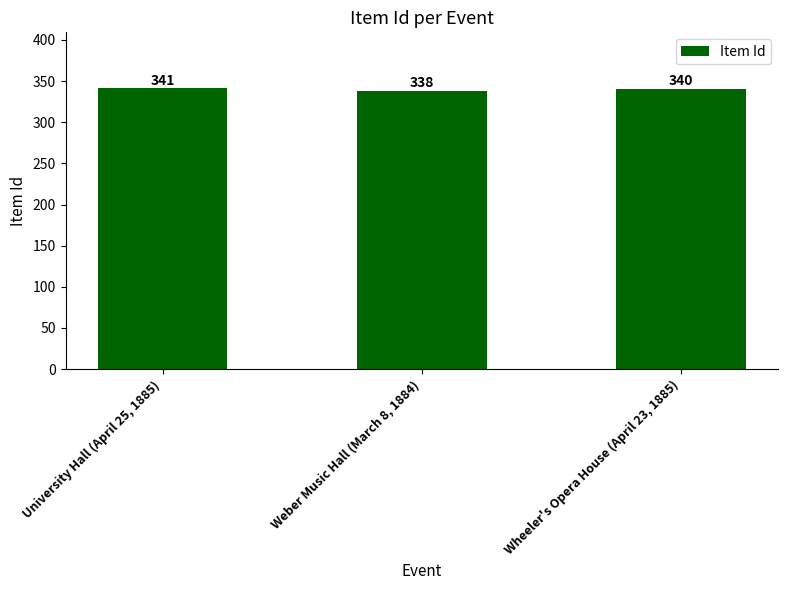

The chart shows a value of 338 at Weber Music Hall (March 8, 1884). True or false?

True